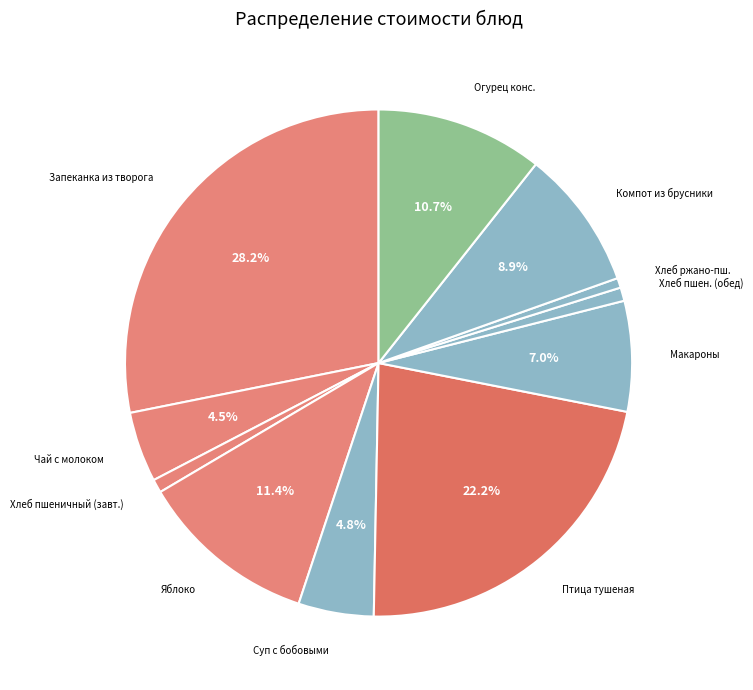

Which category has the biggest portion of the pie?

Запеканка из творога с морковью